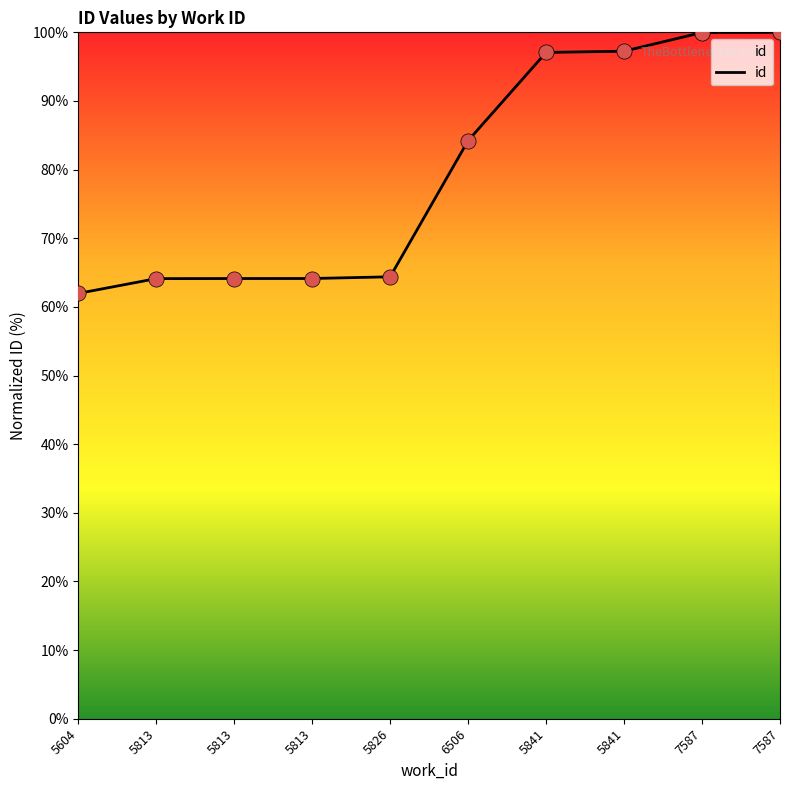

How many lines are shown in the chart?

1